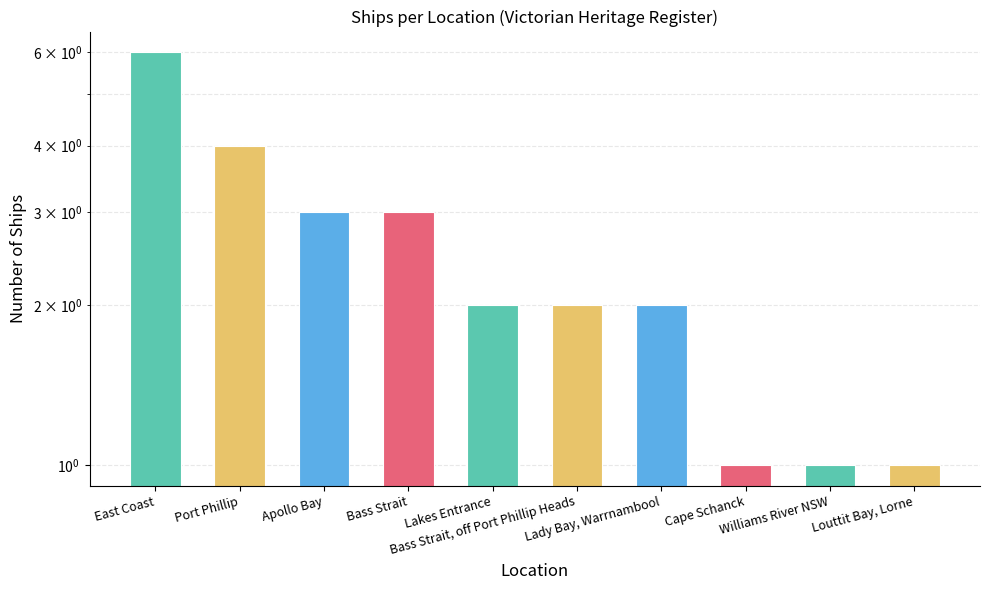

Are the bars grouped side by side (vs. stacked)?

No